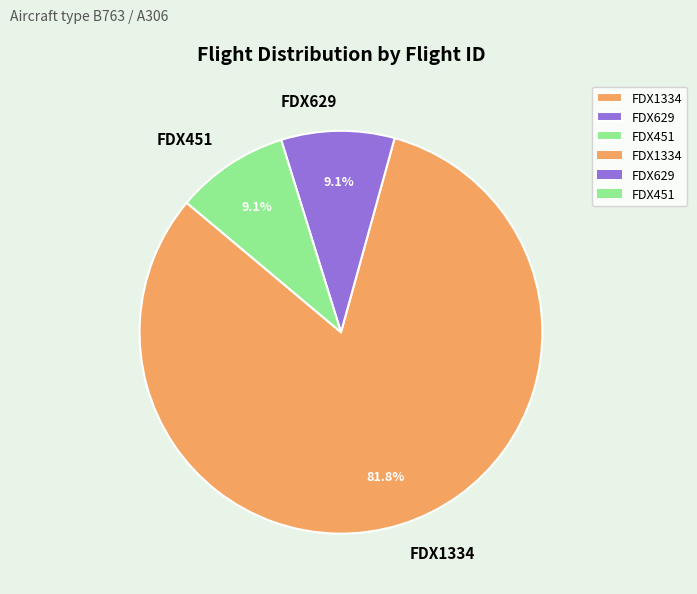

To the nearest percent, what is the combined percentage of FDX629 and FDX1334?

91%